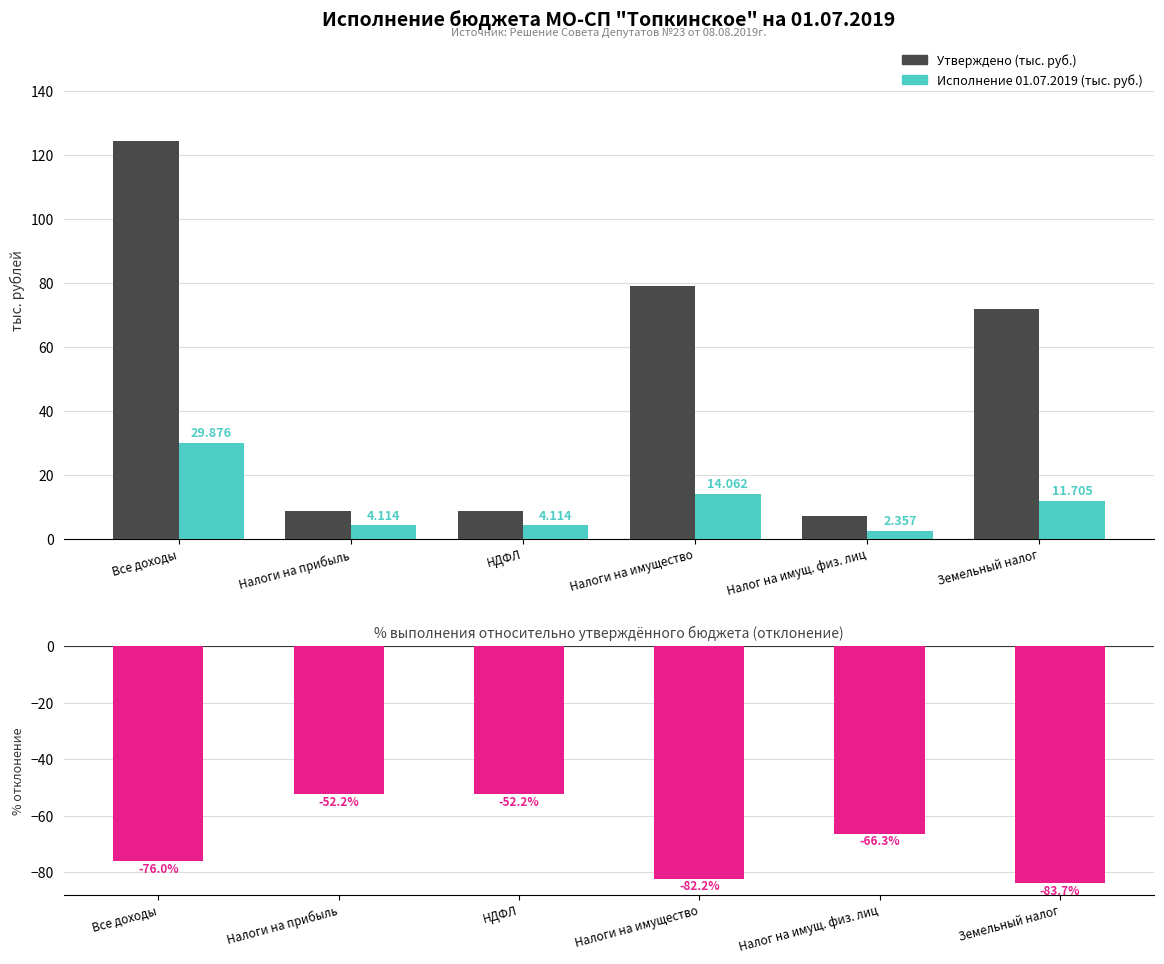

How many distinct data groups are displayed?

3